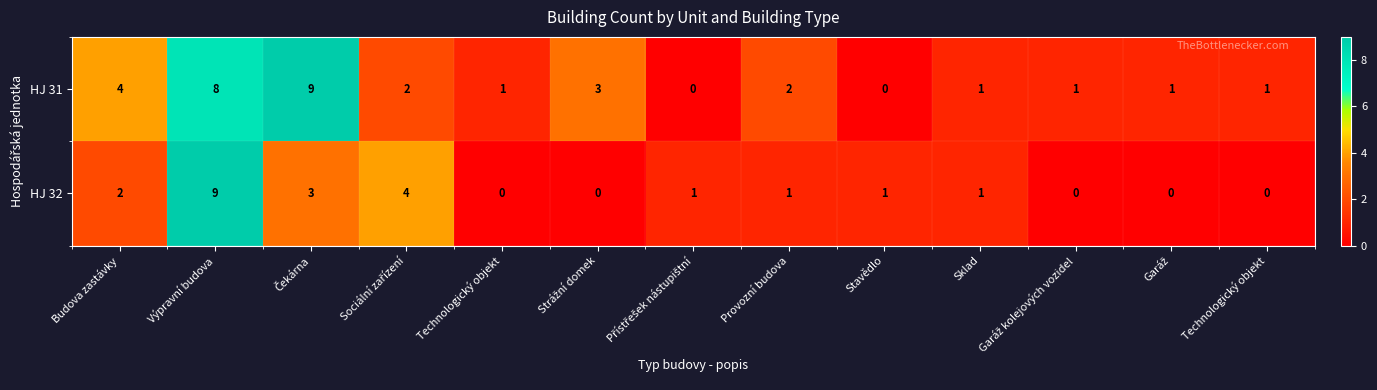

Reading right to left, extract all data points from this chart.

HJ 31: Technologický objekt=1	Garáž=1	Garáž kolejových vozidel=1	Sklad=1	Stavědlo=0	Provozní budova=2	Přístřešek nástupištní=0	Strážní domek=3	Technologický objekt=1	Sociální zařízení=2	Čekárna=9	Výpravní budova=8	Budova zastávky=4
HJ 32: Technologický objekt=0	Garáž=0	Garáž kolejových vozidel=0	Sklad=1	Stavědlo=1	Provozní budova=1	Přístřešek nástupištní=1	Strážní domek=0	Technologický objekt=0	Sociální zařízení=4	Čekárna=3	Výpravní budova=9	Budova zastávky=2